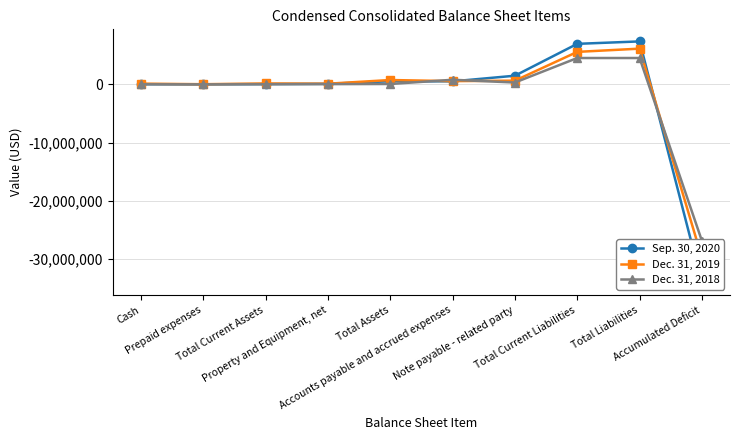

Which label corresponds to the largest value in the chart?

Total Liabilities